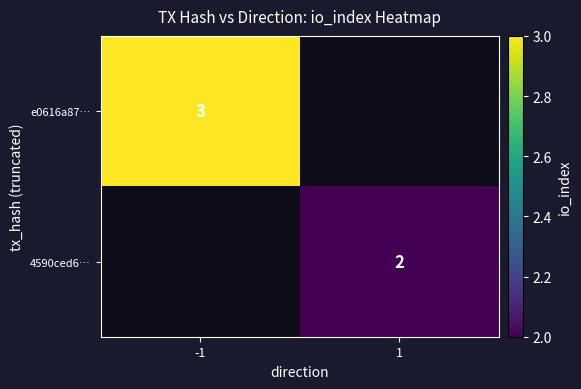

True or false: 4590ced6… has a value of 2 at 1.

True